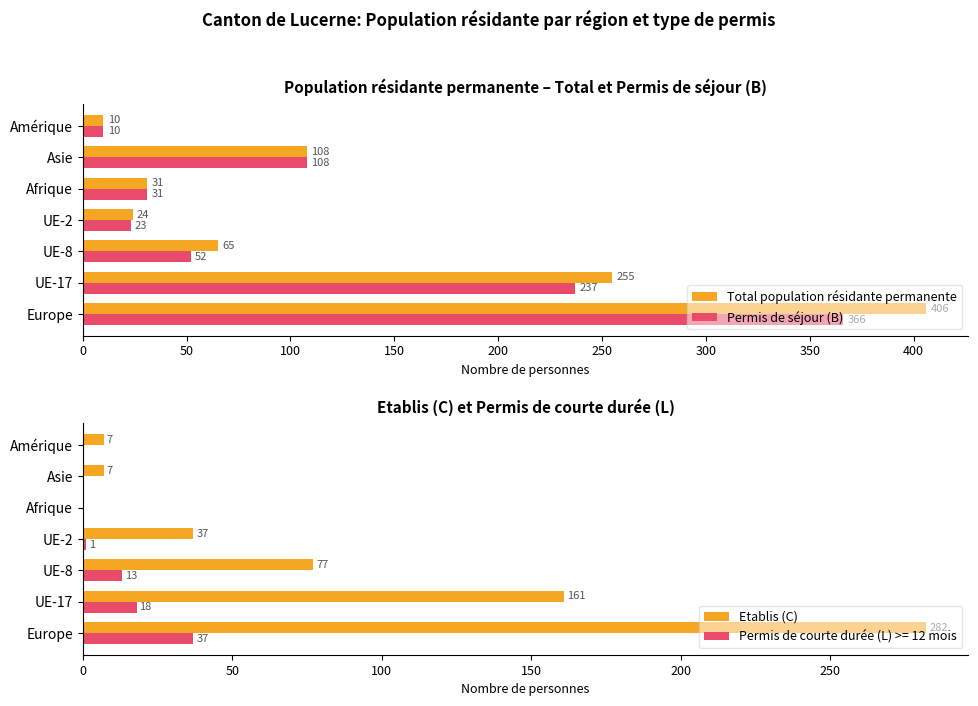

What value does the Total population résidante permanente series have at Asie, to the nearest 5?

110